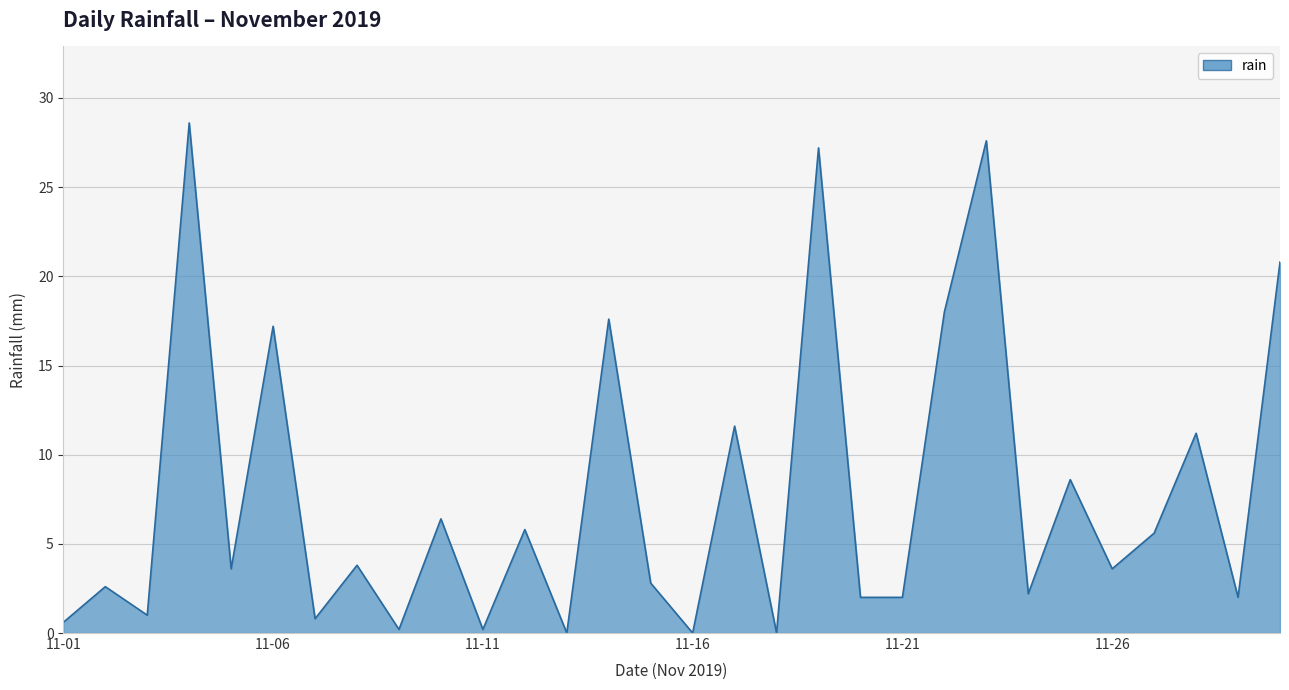

How many categories are shown in the chart?

30